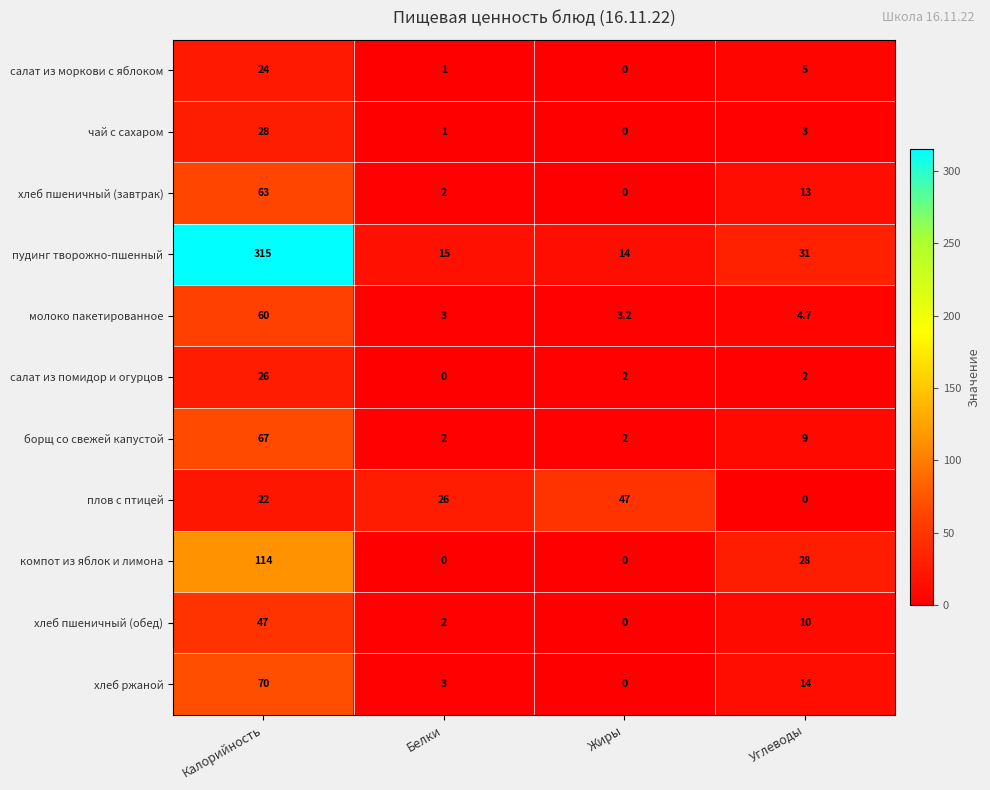

What is the spread (max minus min) of values at Углеводы?

31.0